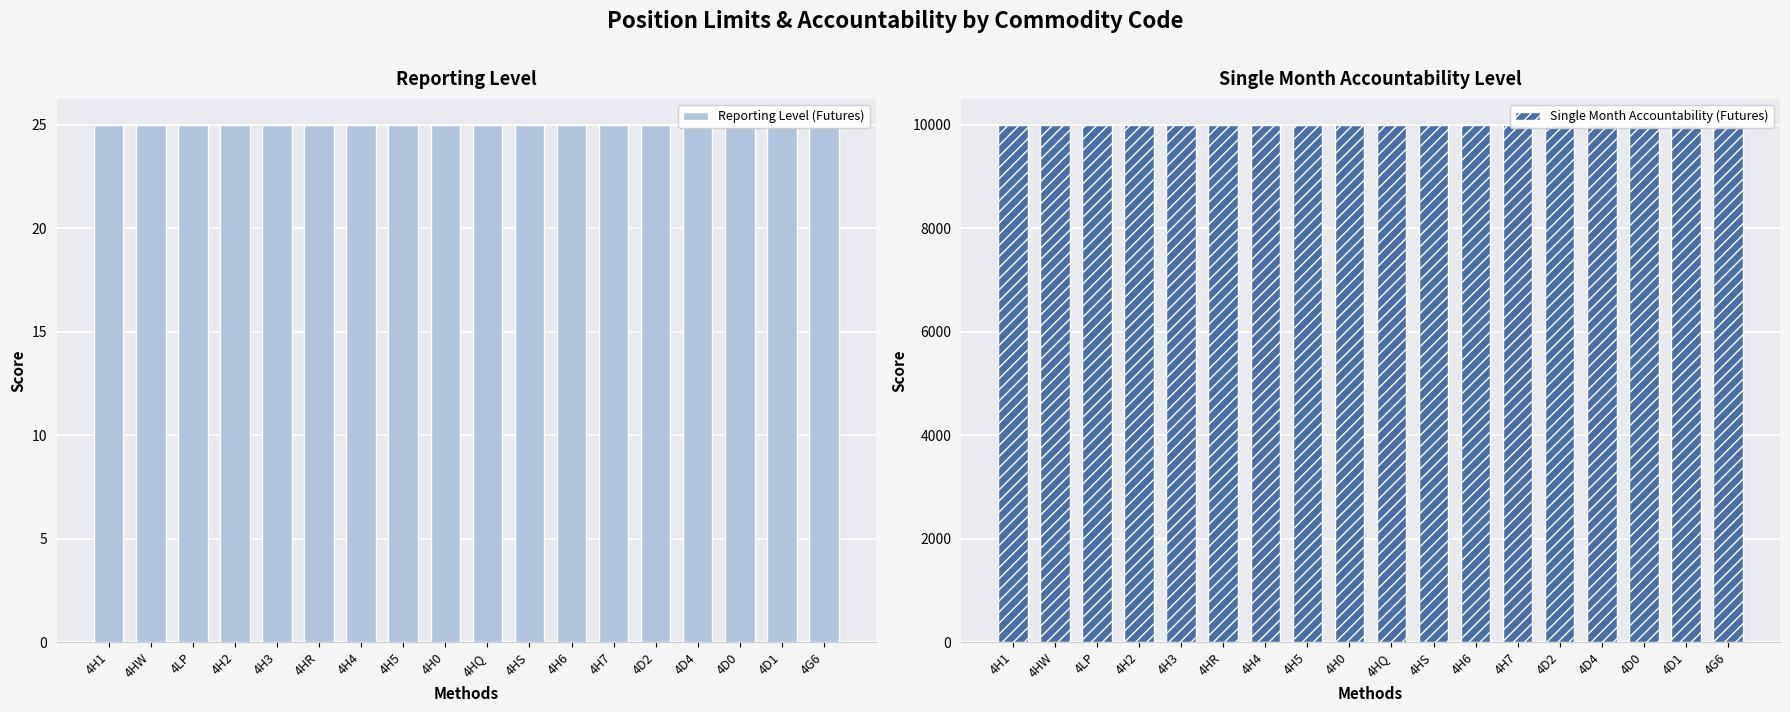

The Reporting Level (Futures) series shows 25 at 4H6. True or false?

True